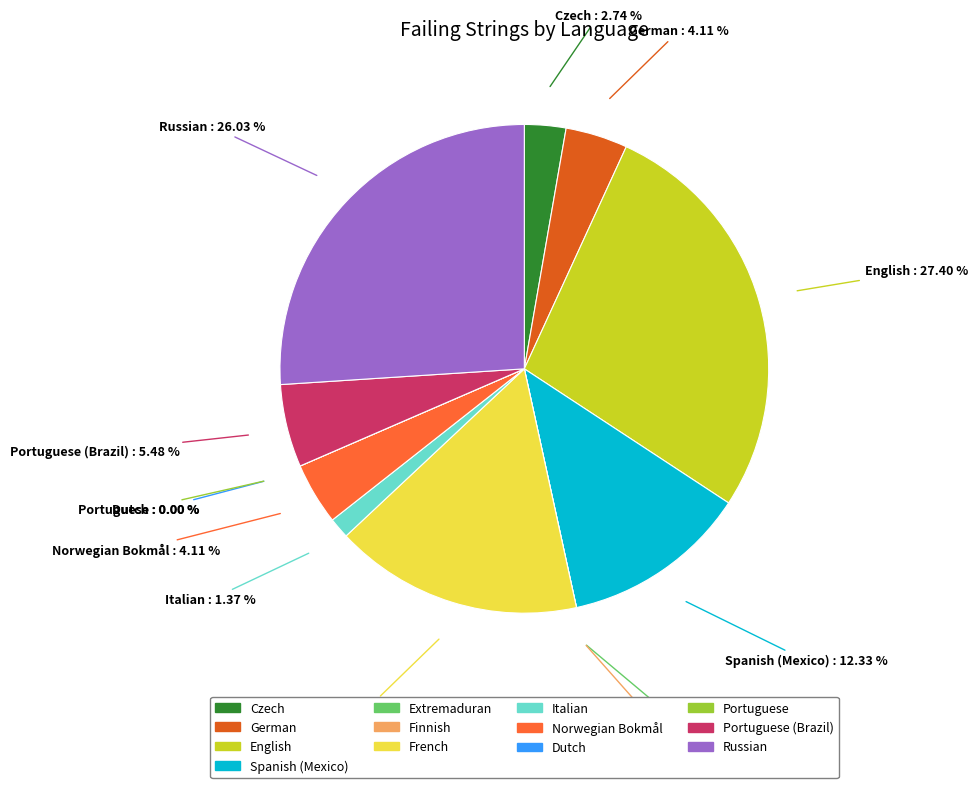

How many slices are in this pie chart?

13